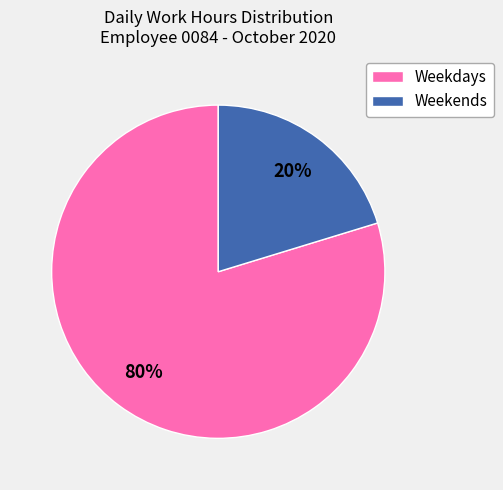

To the nearest percent, what is the average slice percentage?

50%